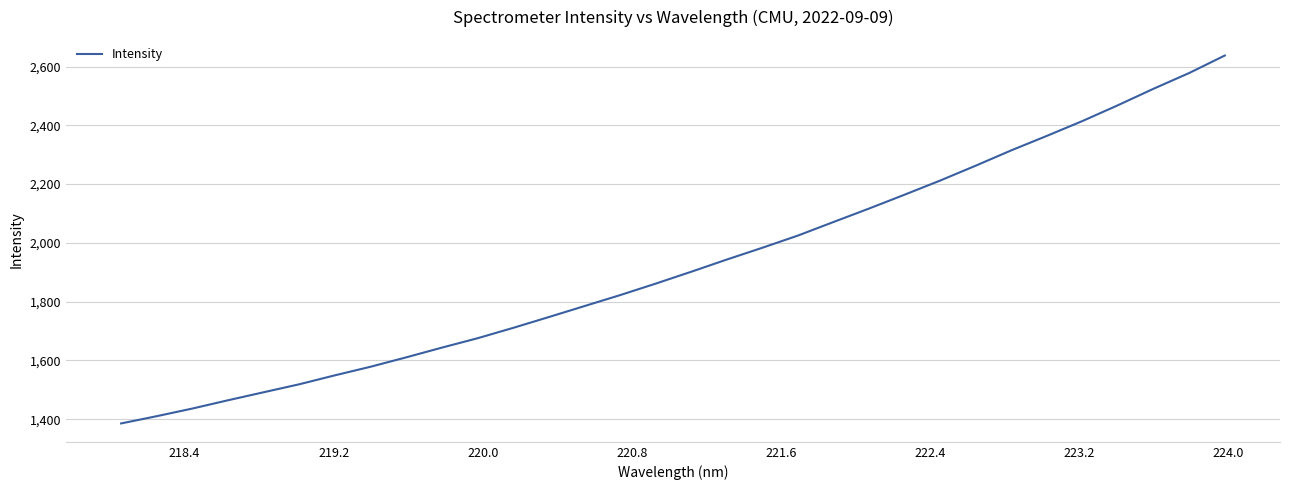

What is the sum of all values?

61669.9